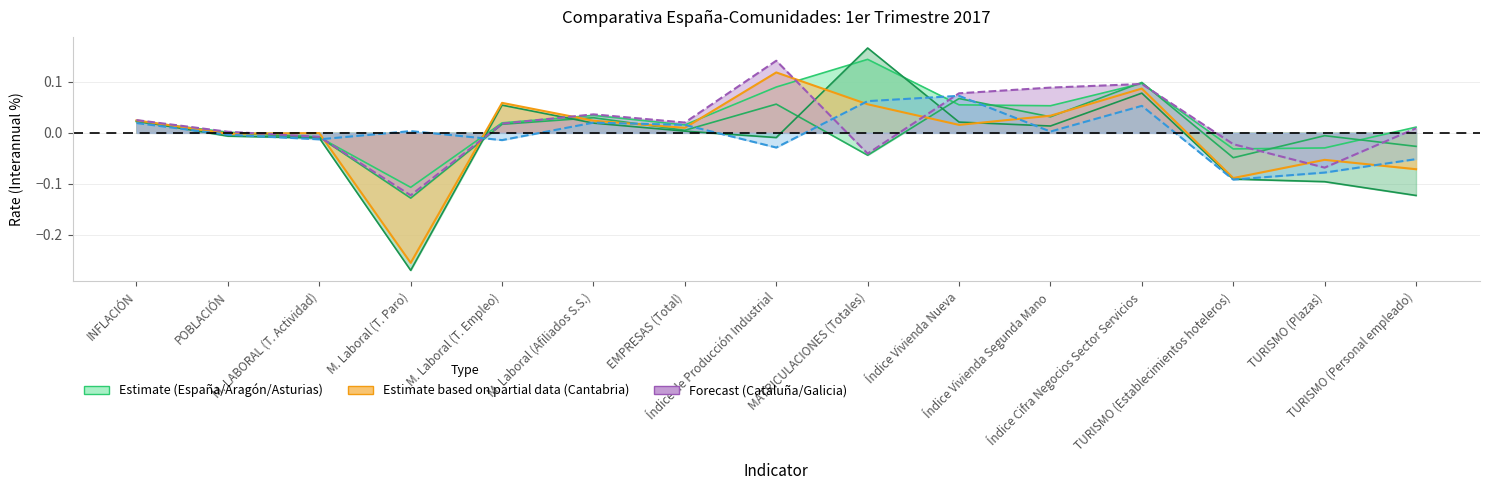

How many data points in Galicia are less than 0?

7